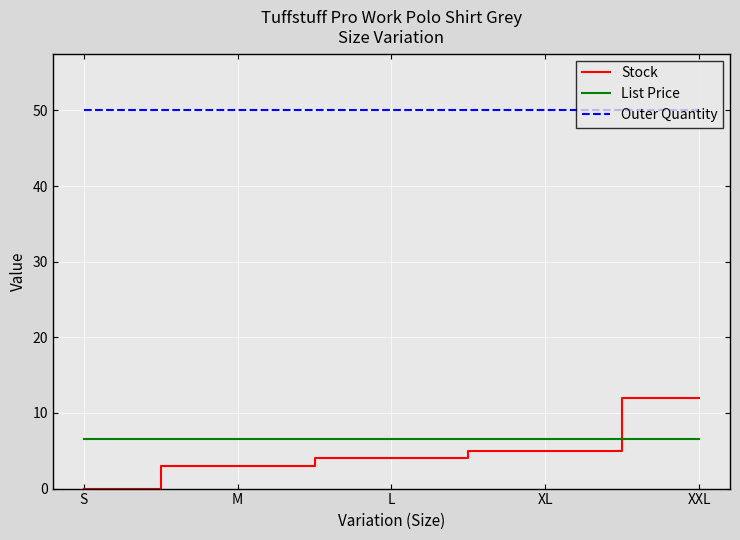

The Outer Quantity series shows 71.3 at XL. True or false?

False